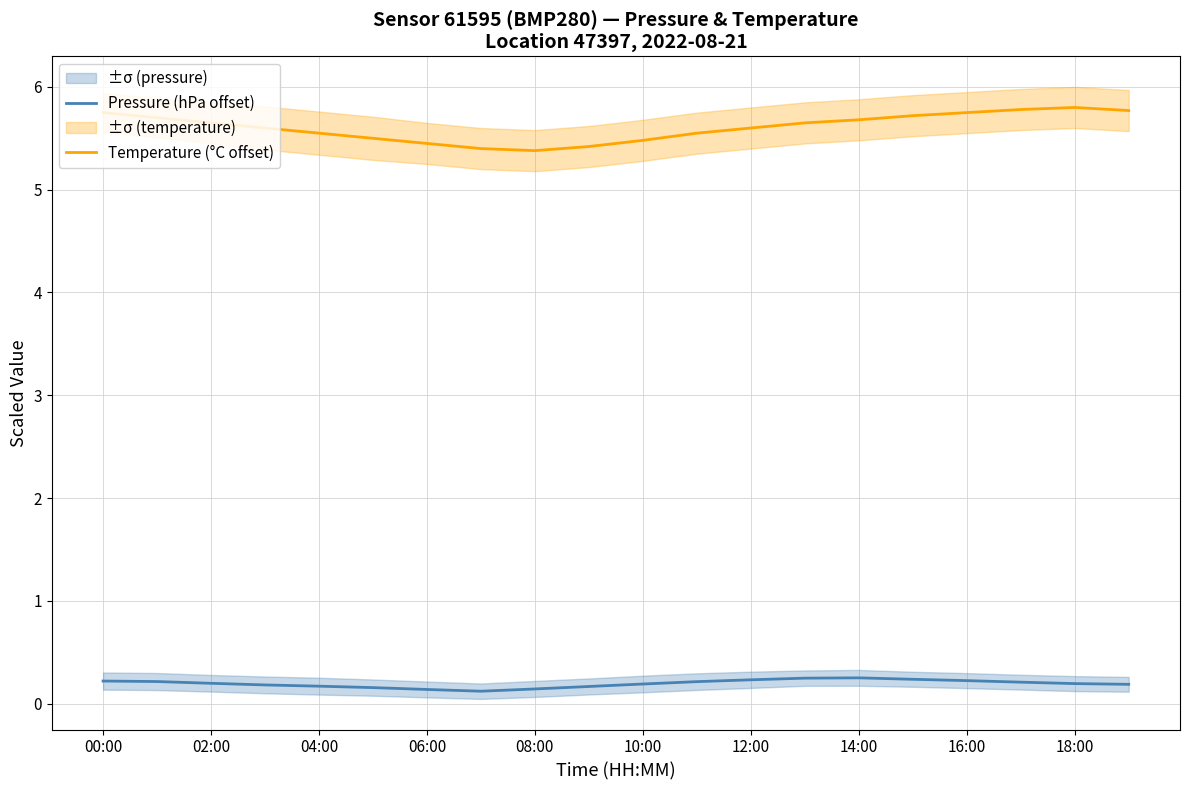

The value of Pressure (hPa offset) at 17 is 0.2. True or false?

True